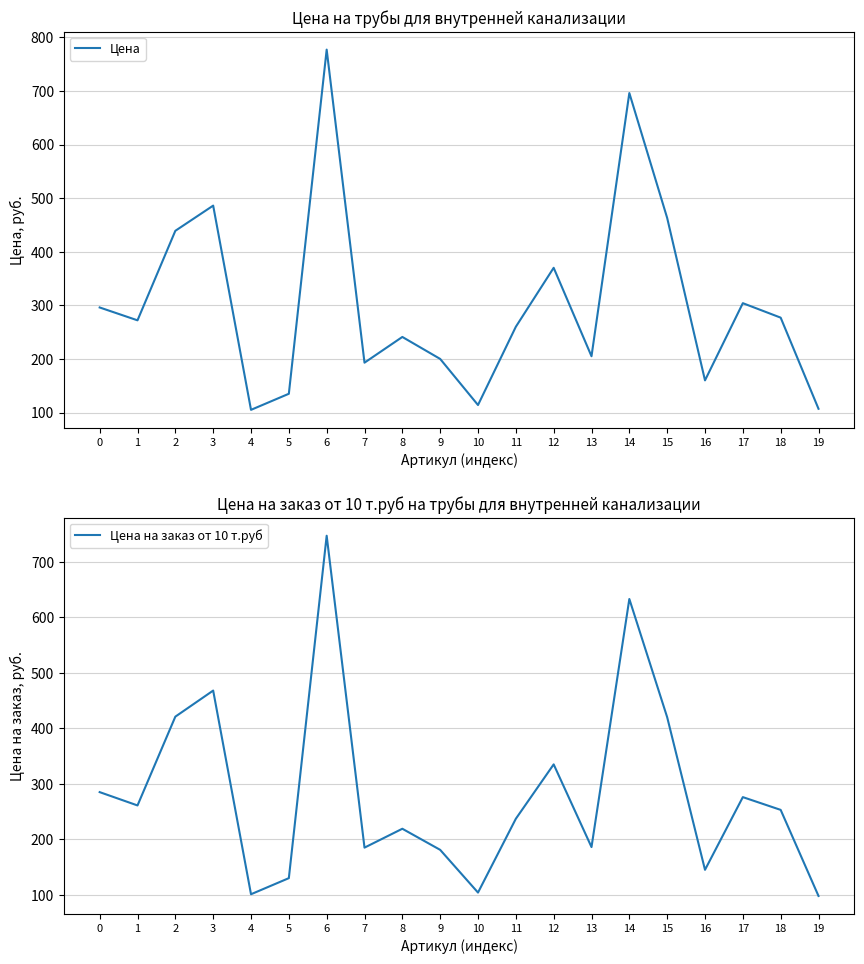

In Цена на заказ от 10 т.руб, how many points are lower than both neighbors (excluding endpoints)?

6